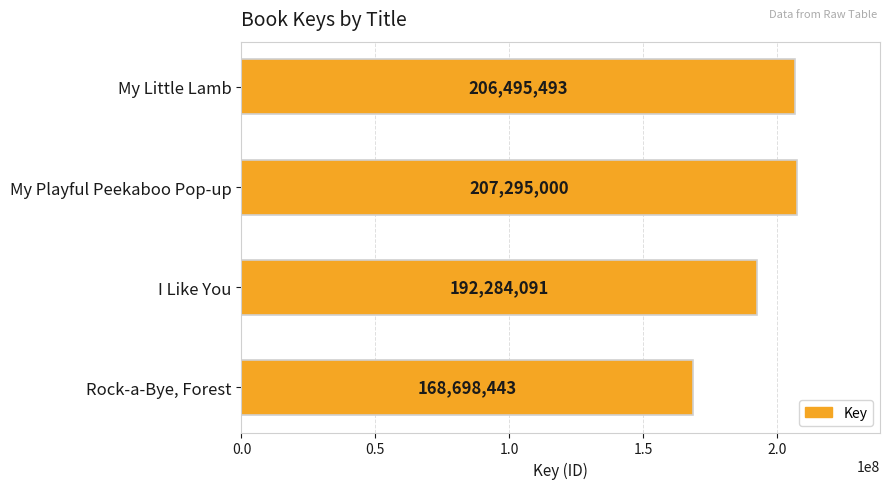

Which category has the lowest value across all series?

Rock-a-Bye, Forest